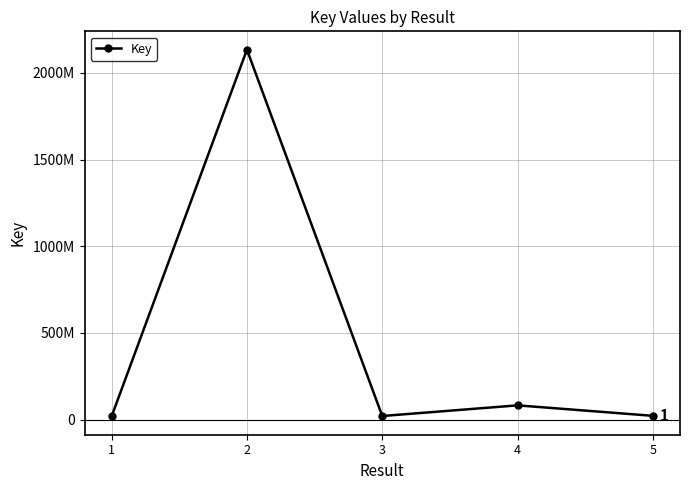

What is the sum of all values?

2277448027